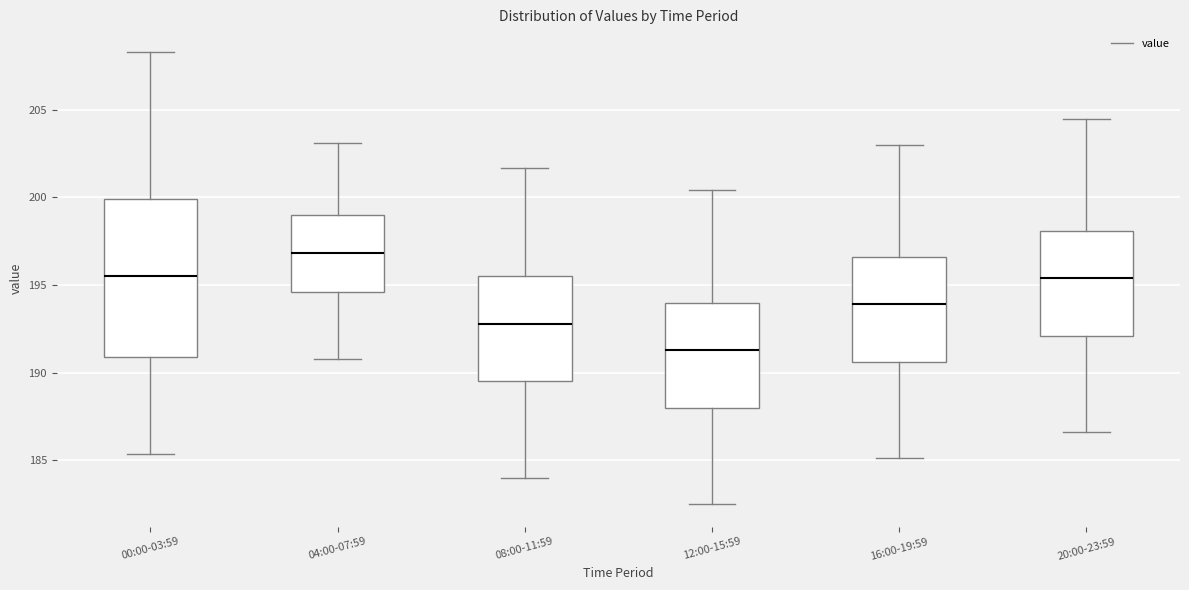

Which box has the lowest median line?

12:00-15:59